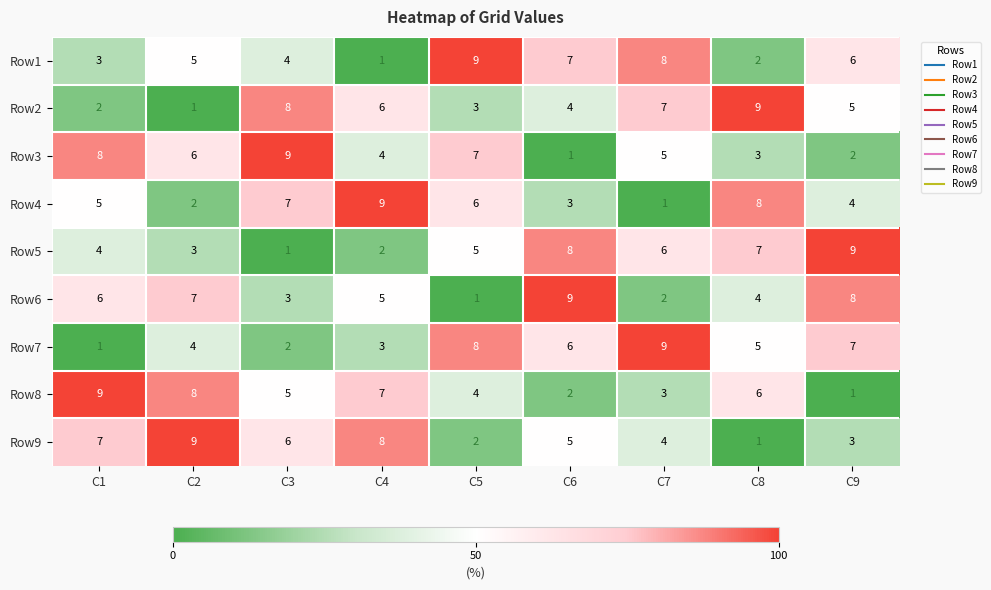

At which label does Row4 reach its peak?

C4